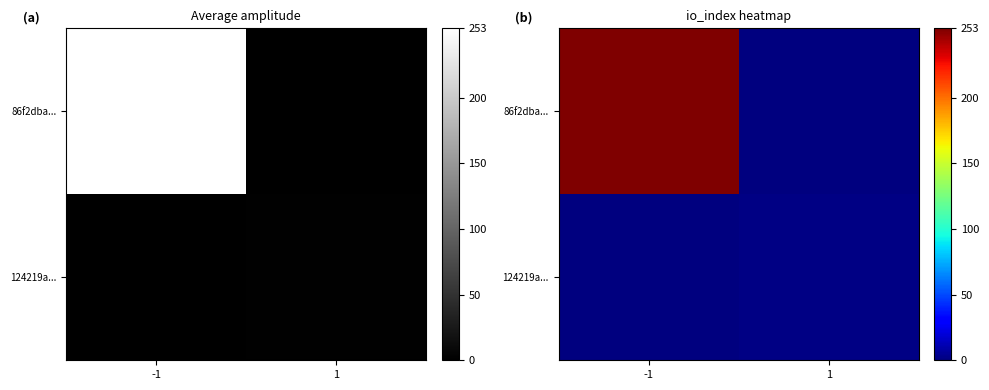

Which series changed the most between -1 and 1?

86f2dba...